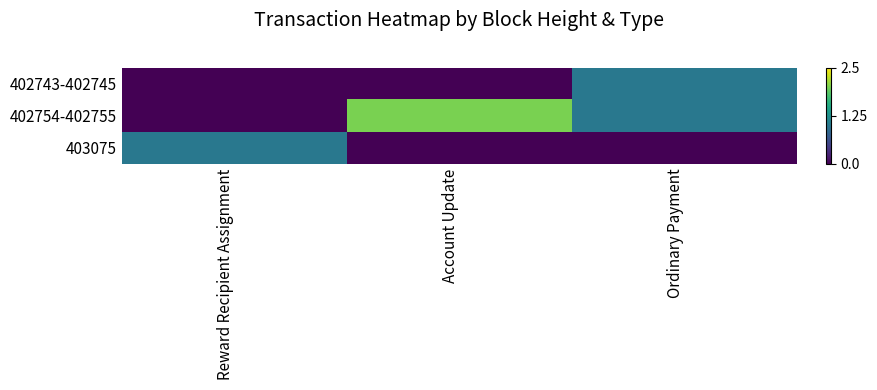

Between Account Update and Reward Recipient Assignment, which is larger?

Account Update